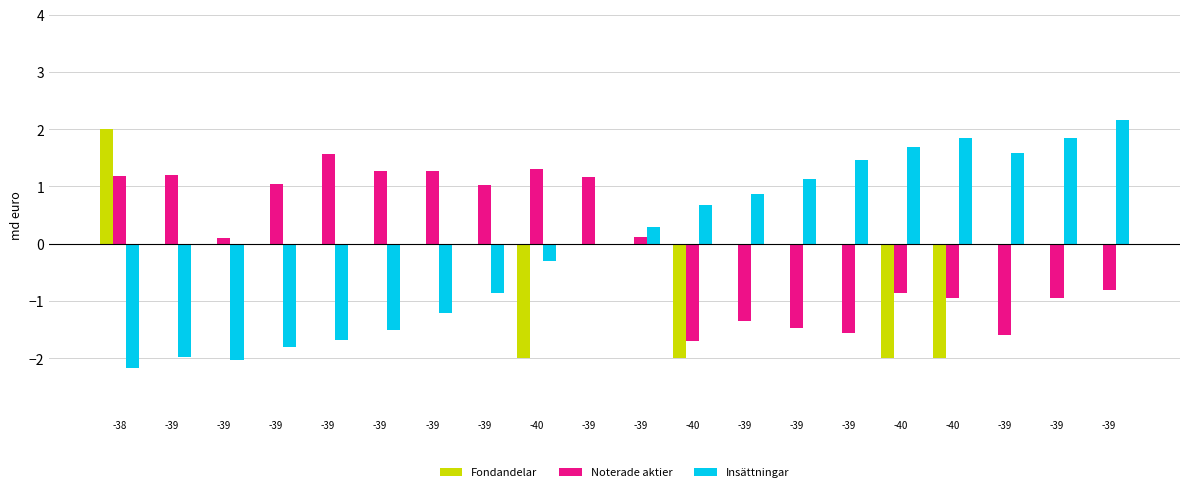

Is the value of Insättningar at -39 greater than the value of Fondandelar at -40?

Yes